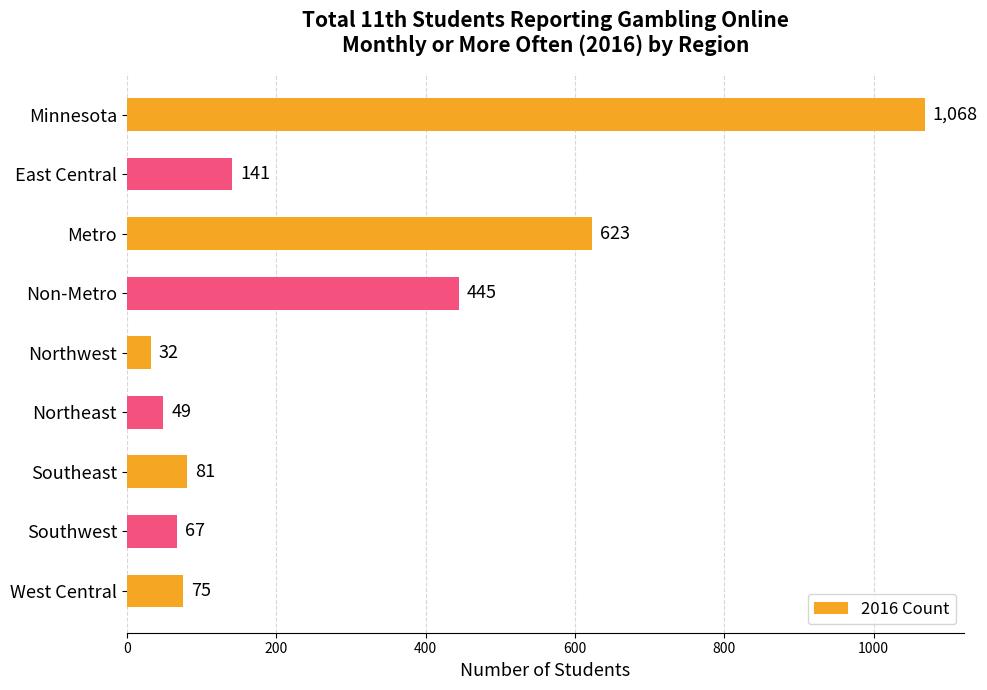

At which label is the value closest to 550?

Metro